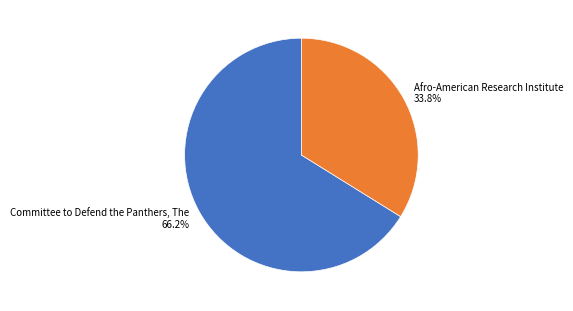

What percentage is the Committee to Defend the Panthers, The slice, to the nearest percent?

66%